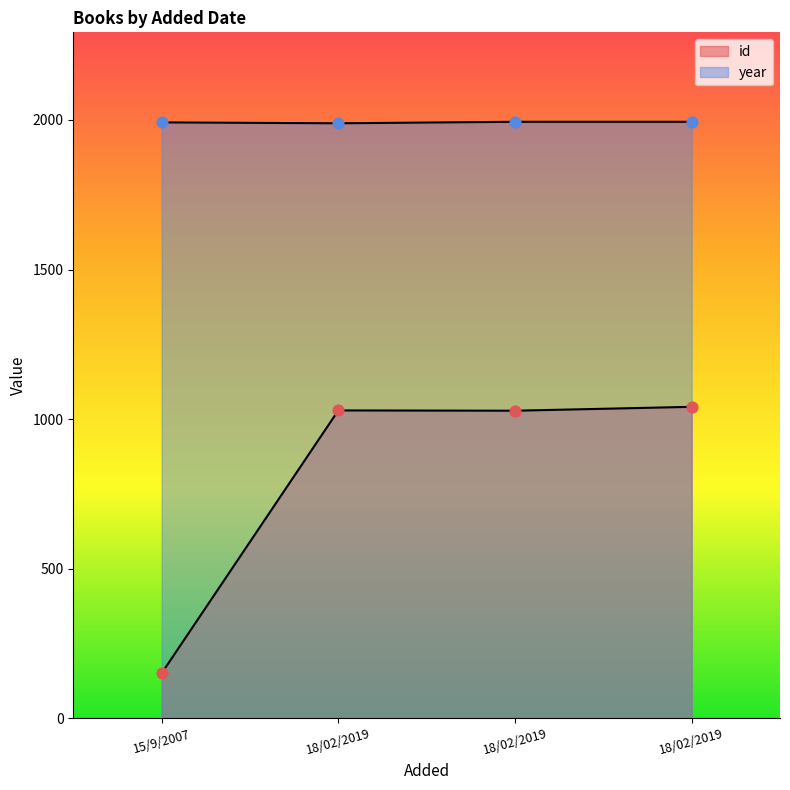

At how many categories does at least one series exceed 859?

4